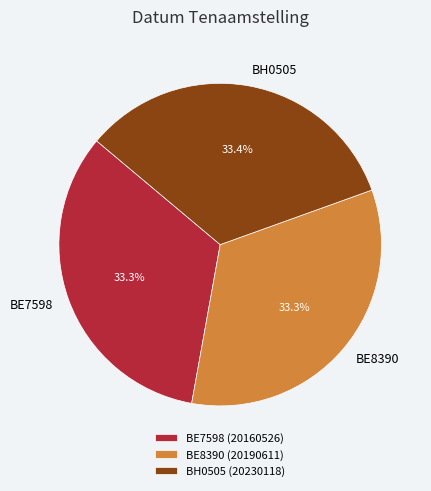

To the nearest percent, what is the average slice percentage?

33%